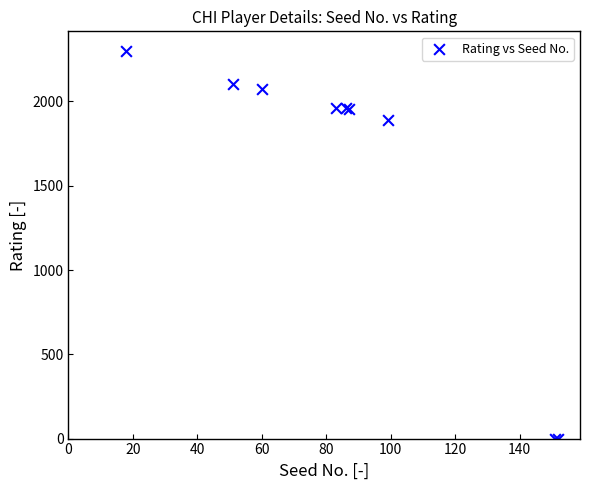

What Y value in the scatter plot is closest to 1150?

1890